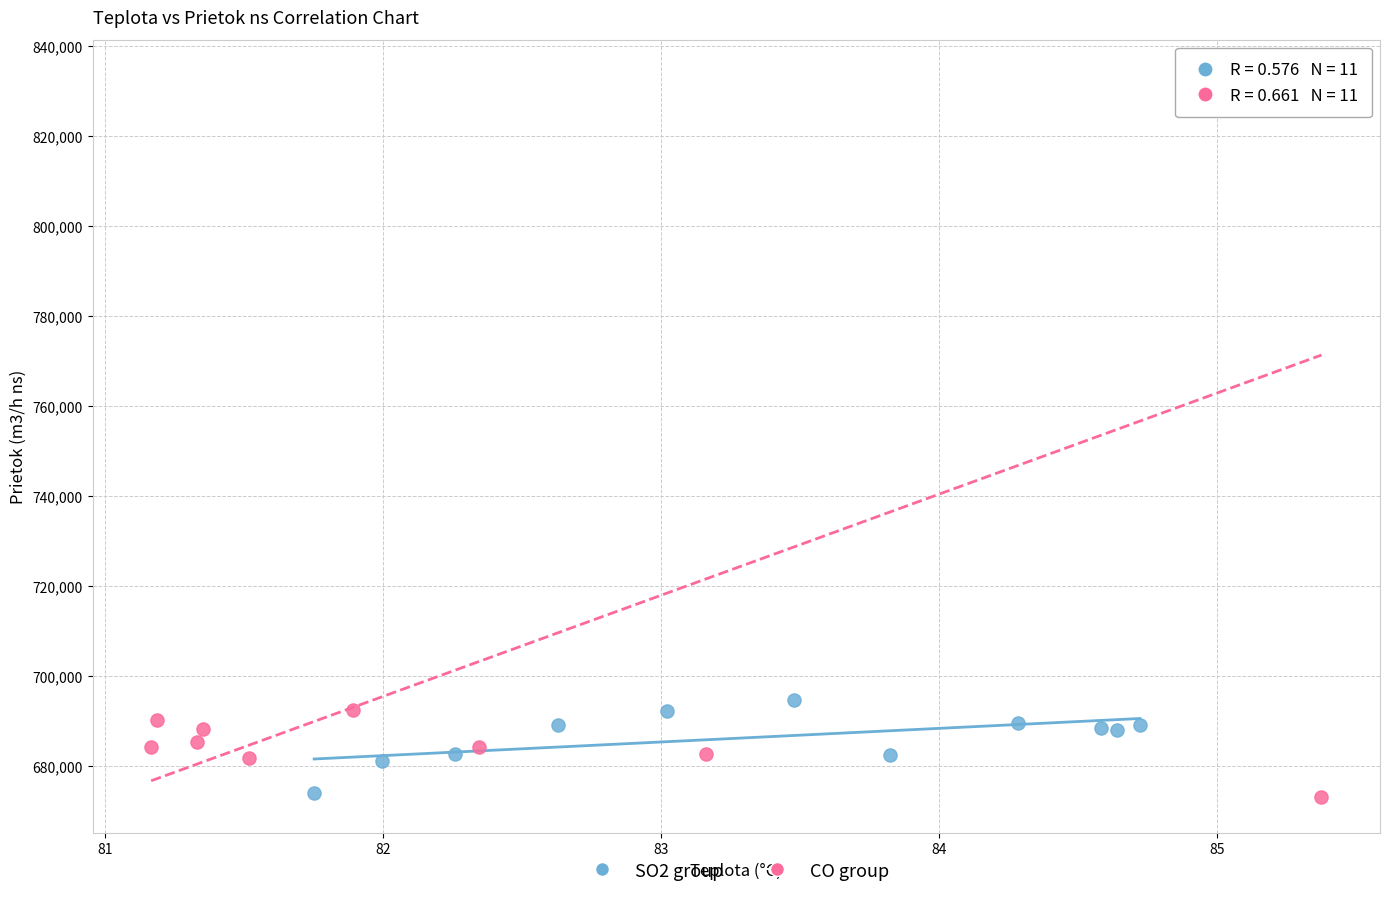

Which series has the largest Y range (max minus min)?

CO group